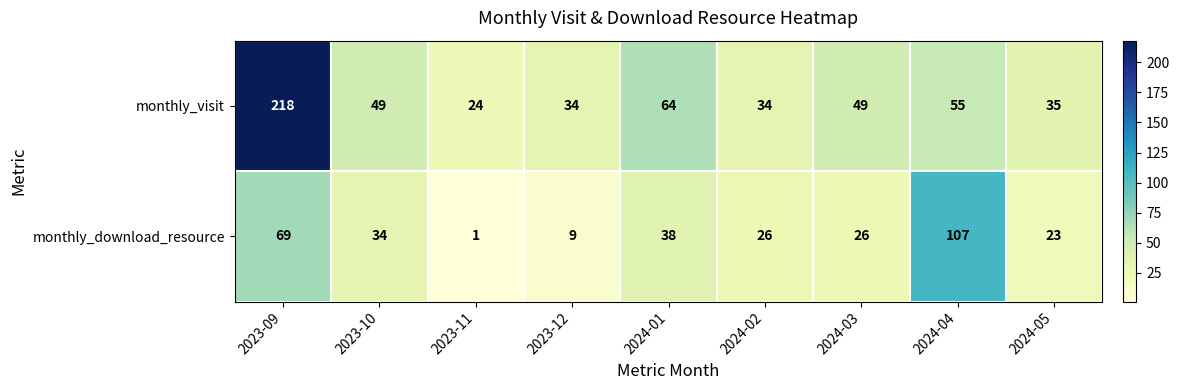

Reading left to right, list all the values displayed in this chart.

monthly_visit: 218	49	24	34	64	34	49	55	35
monthly_download_resource: 69	34	1	9	38	26	26	107	23